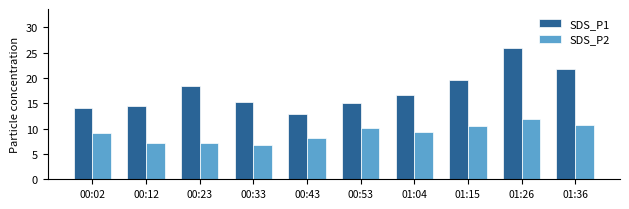

The value of SDS_P1 at 00:12 is 20.2. True or false?

False